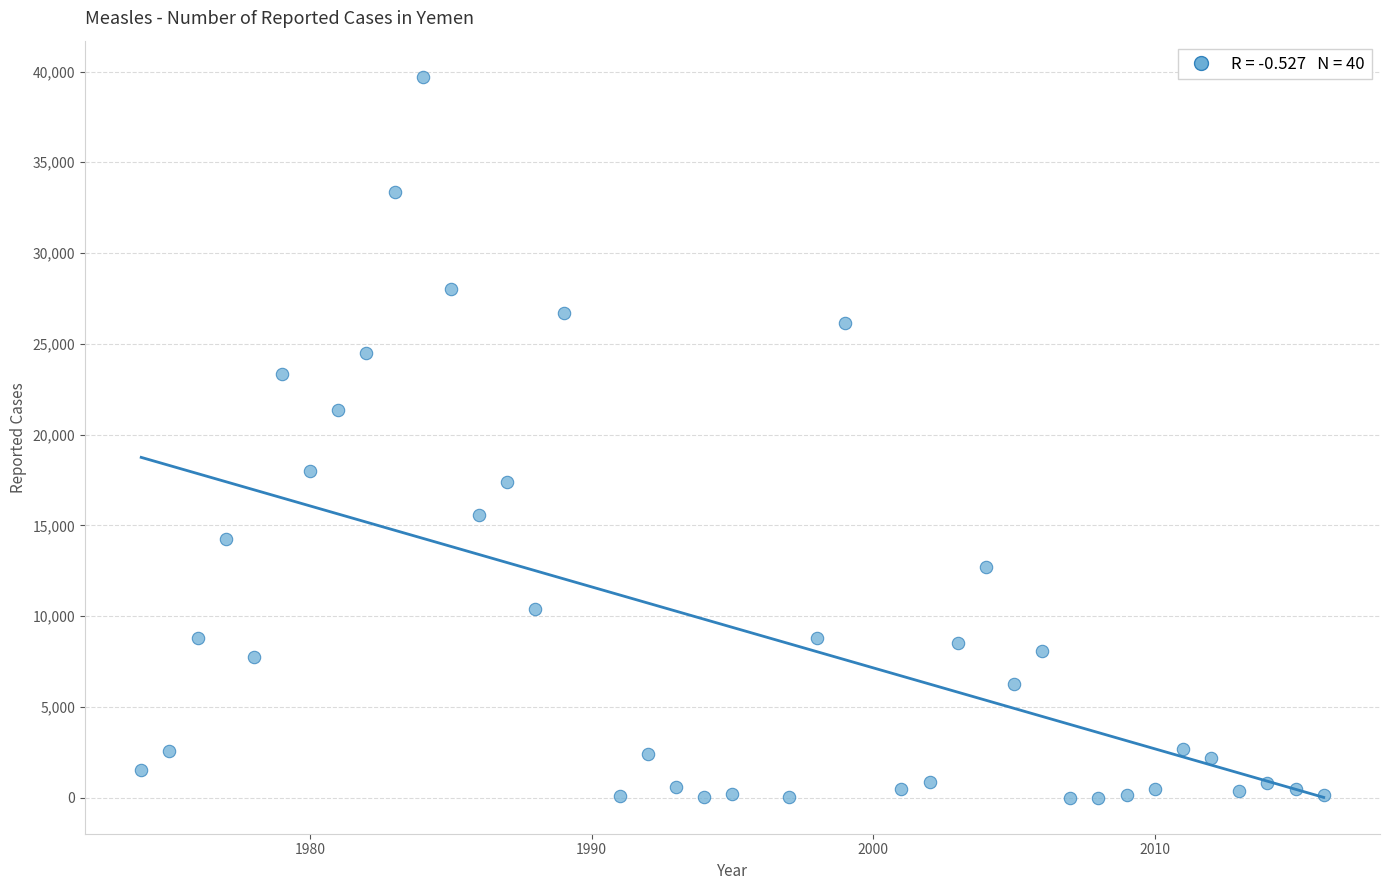

What is the range of X values (max minus min)?

42